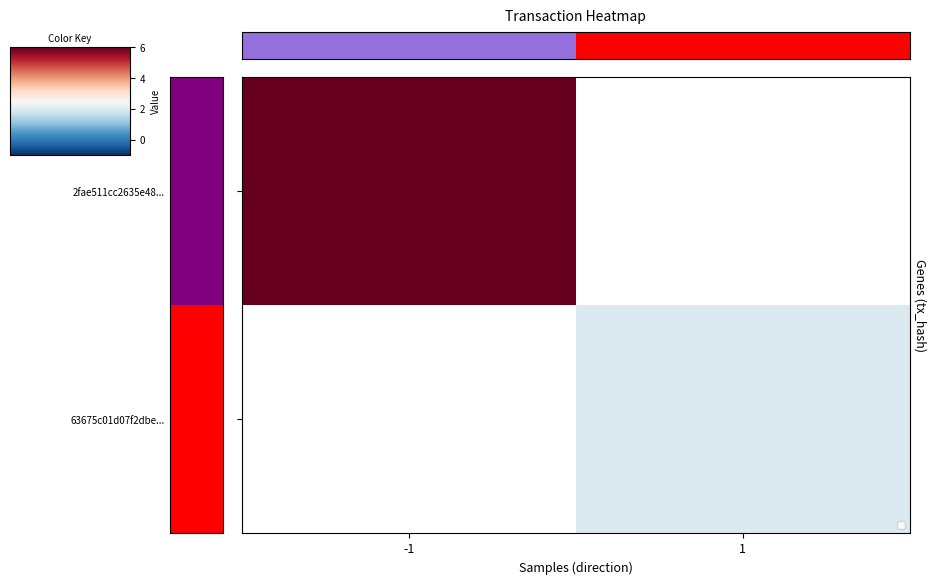

What is the highest value of the row_0 series?

6.0